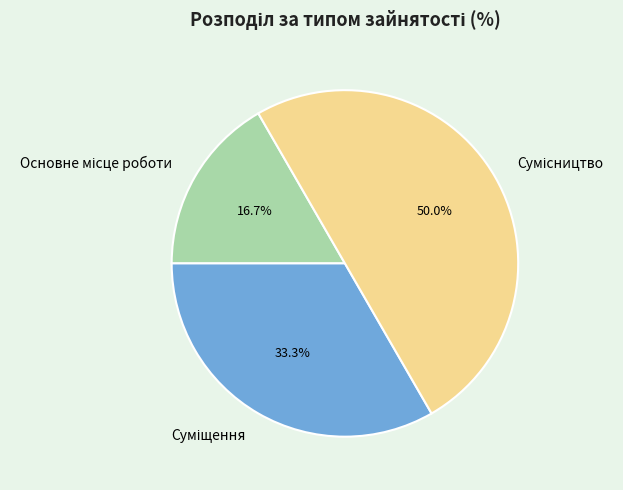

Do Сумісництво and Суміщення together represent more than half of the pie?

Yes